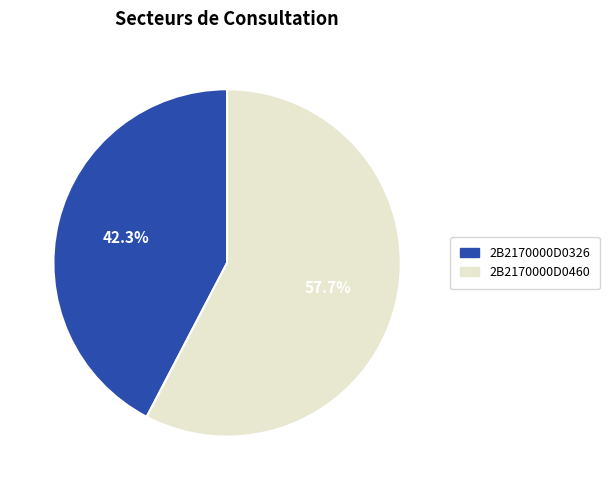

Is it true that 2B2170000D0460 is 71% of the pie?

False